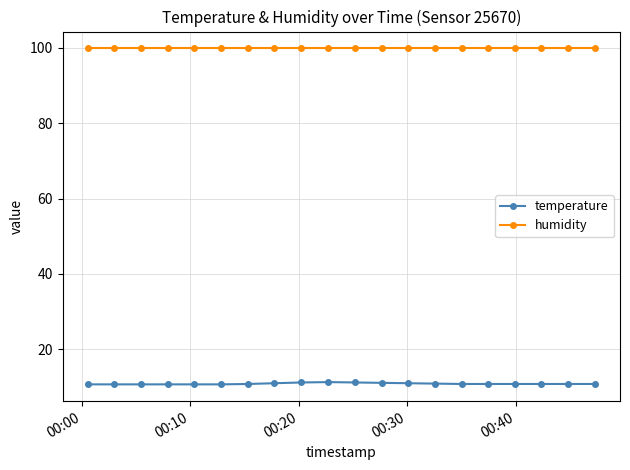

True or false: humidity and temperature cross at least once.

False